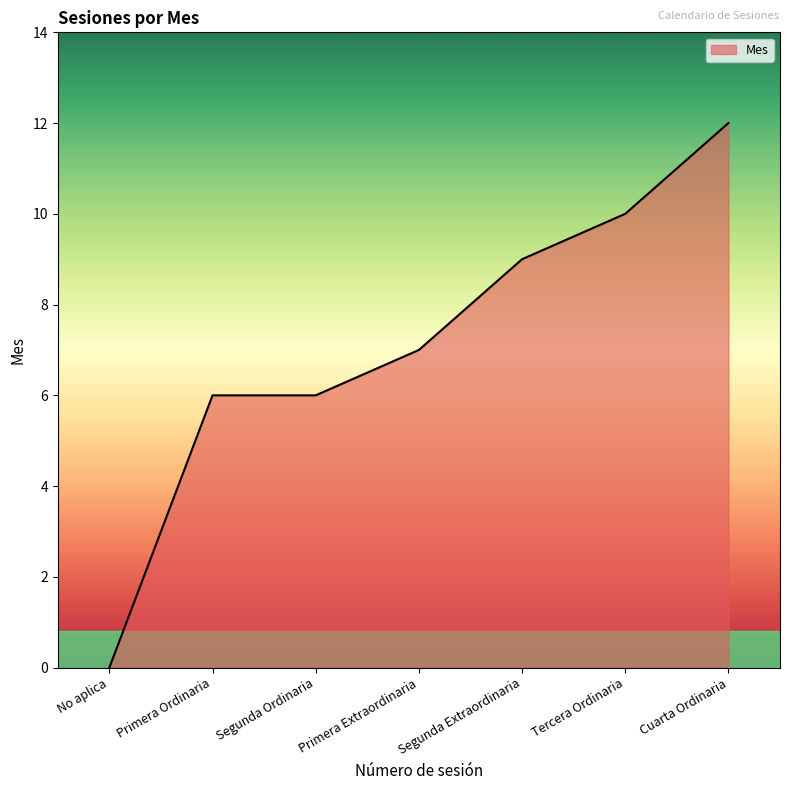

What is the difference between the second highest and second lowest values?

4